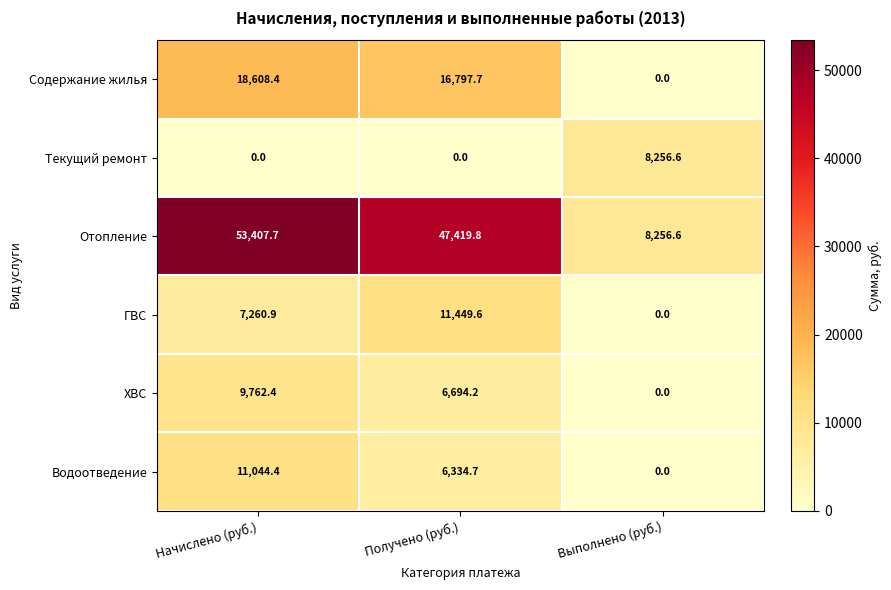

Rank the categories by ГВС value from lowest to highest.

Выполнено (руб.), Начислено (руб.), Получено (руб.)